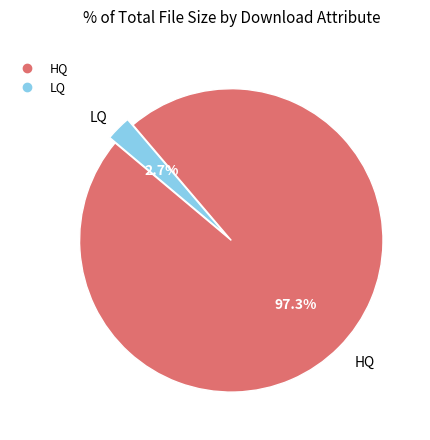

True or false: HQ accounts for 84% of the total.

False